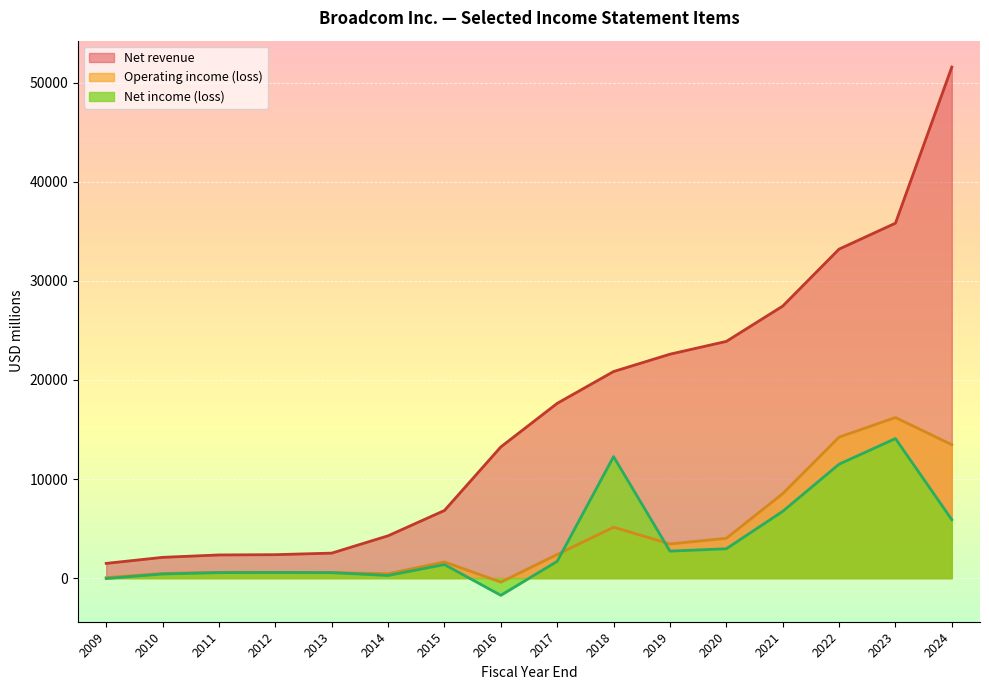

True or false: Operating income (loss) and Net revenue intersect in this chart.

False